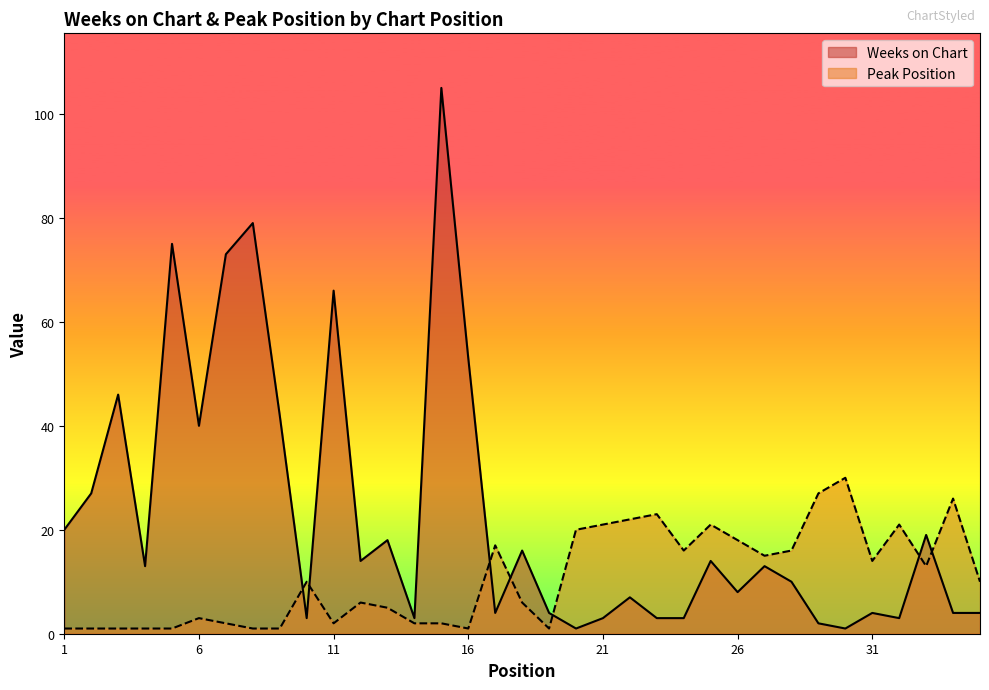

At which category does the chart reach its minimum across all series?

20